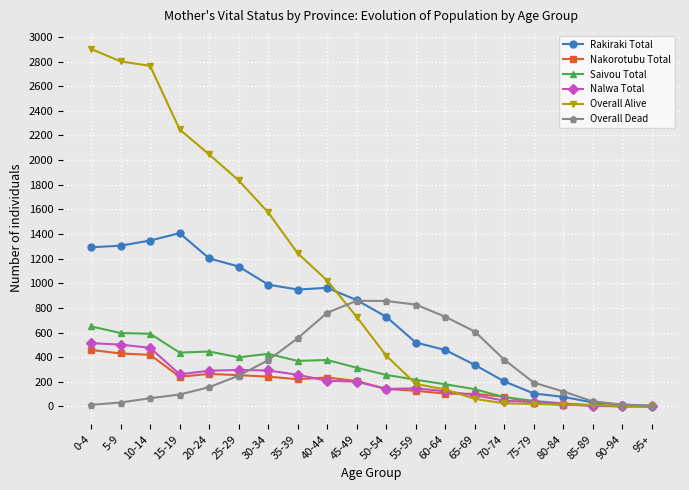

Which series has the largest total across all categories?

Overall Alive